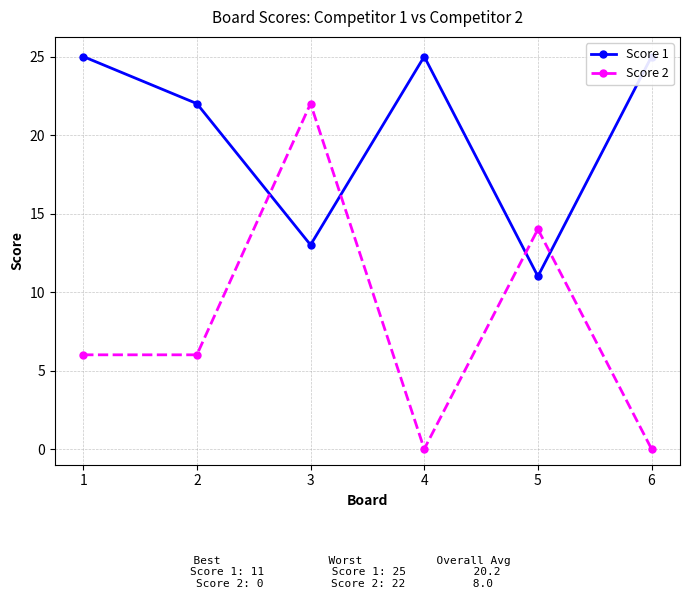

Is it true that Score 2 equals 13 at 4?

False